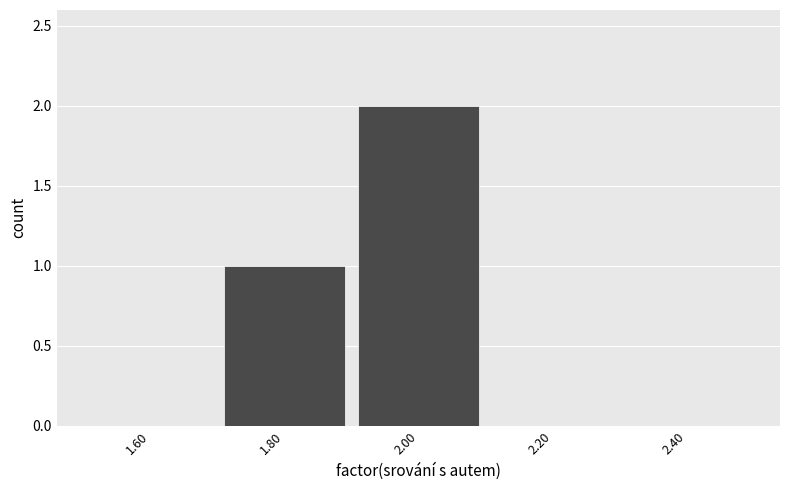

What is the height of the bar covering 1.9 to 2.1 on the x-axis? The values are not printed on the chart, so give them approximately, as read against the axis.

2